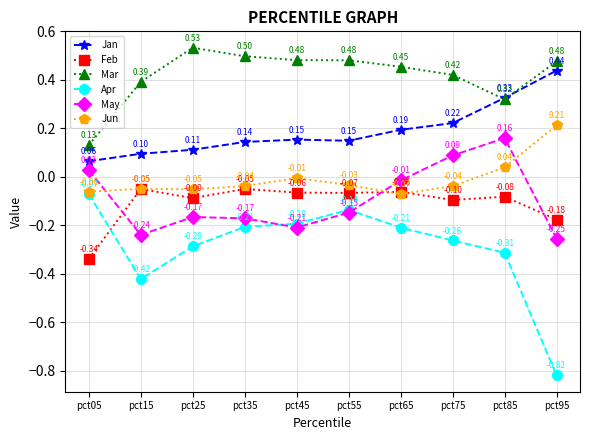

What is the difference between the Apr values at pct15 and pct25?

0.1